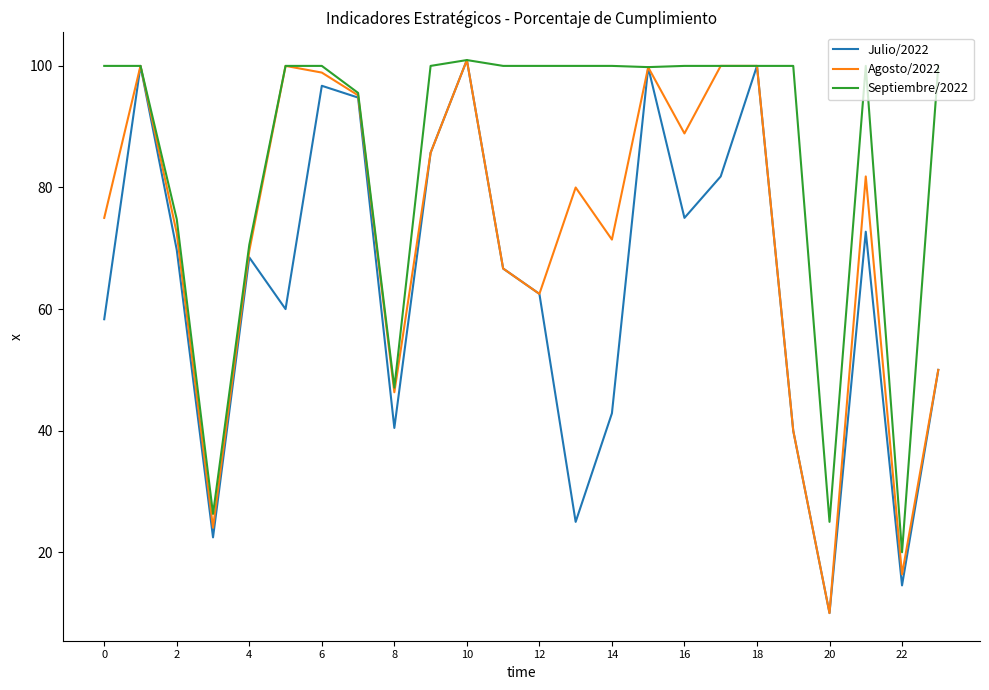

Rank the series by their average value, from highest to lowest.

Septiembre/2022, Agosto/2022, Julio/2022